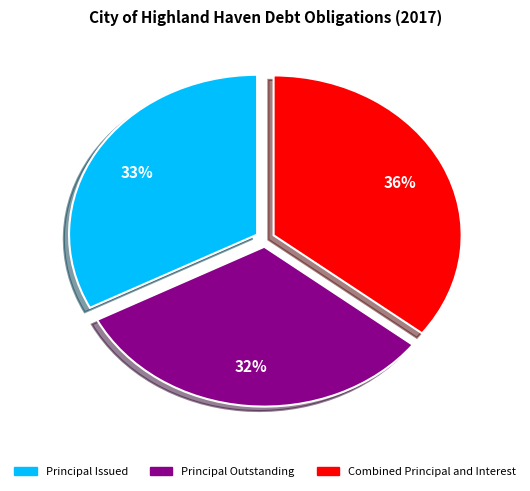

Does any single category account for the majority?

No